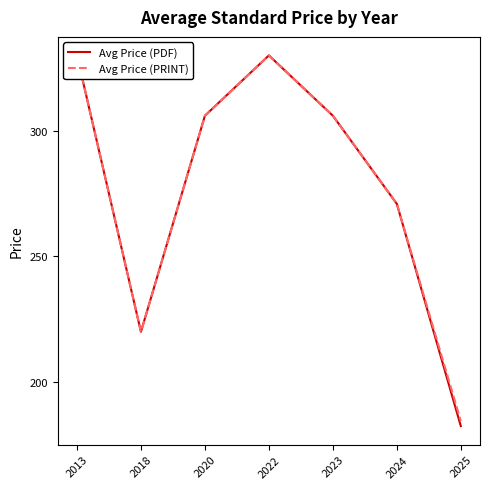

Which label corresponds to the smallest value in the chart?

2025